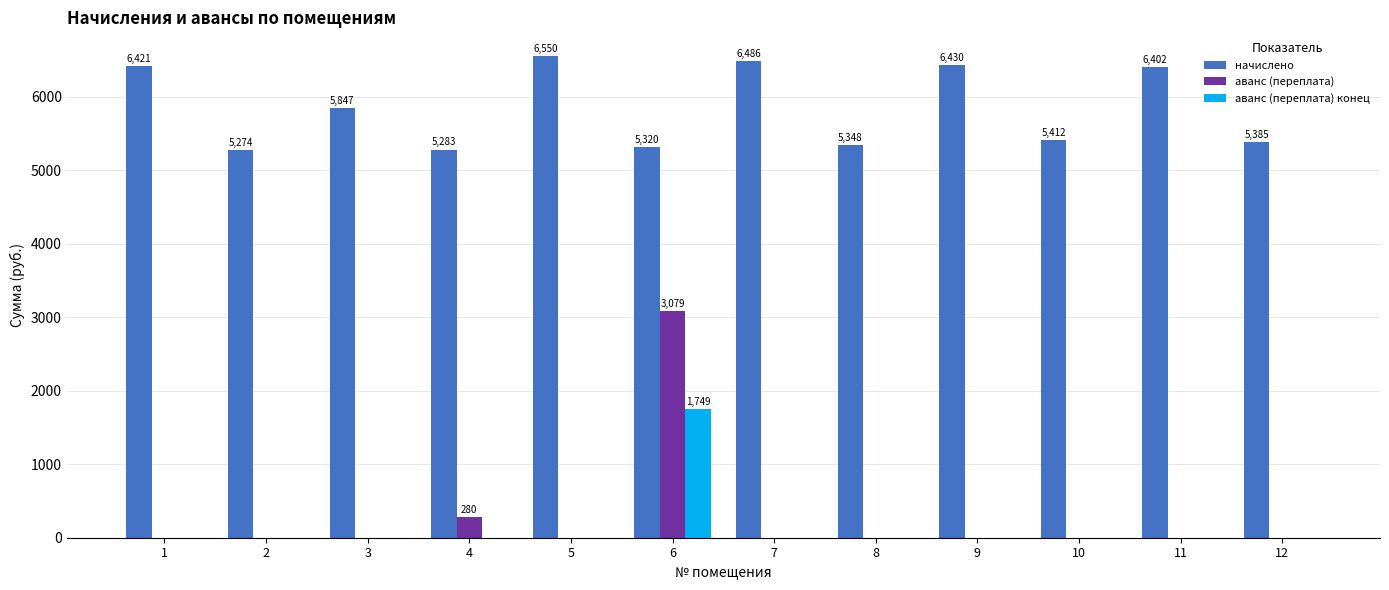

Is the value of аванс (переплата) конец at 10 greater than the value of начислено at 8?

No